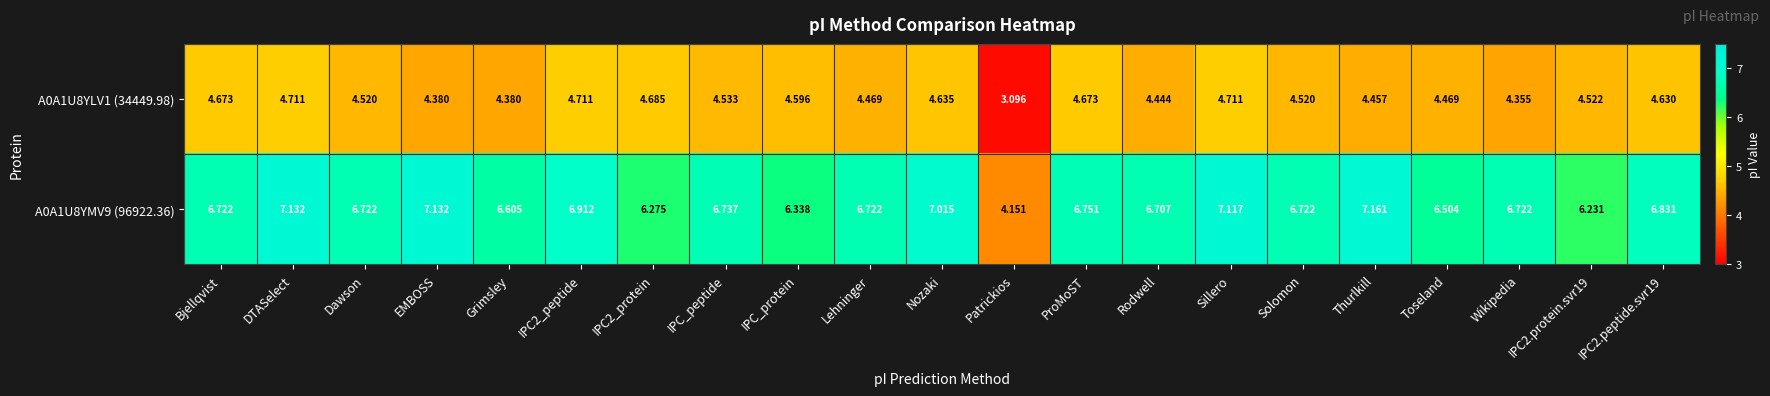

Which category has the lowest value in the A0A1U8YLV1 (34449.98) series?

Patrickios